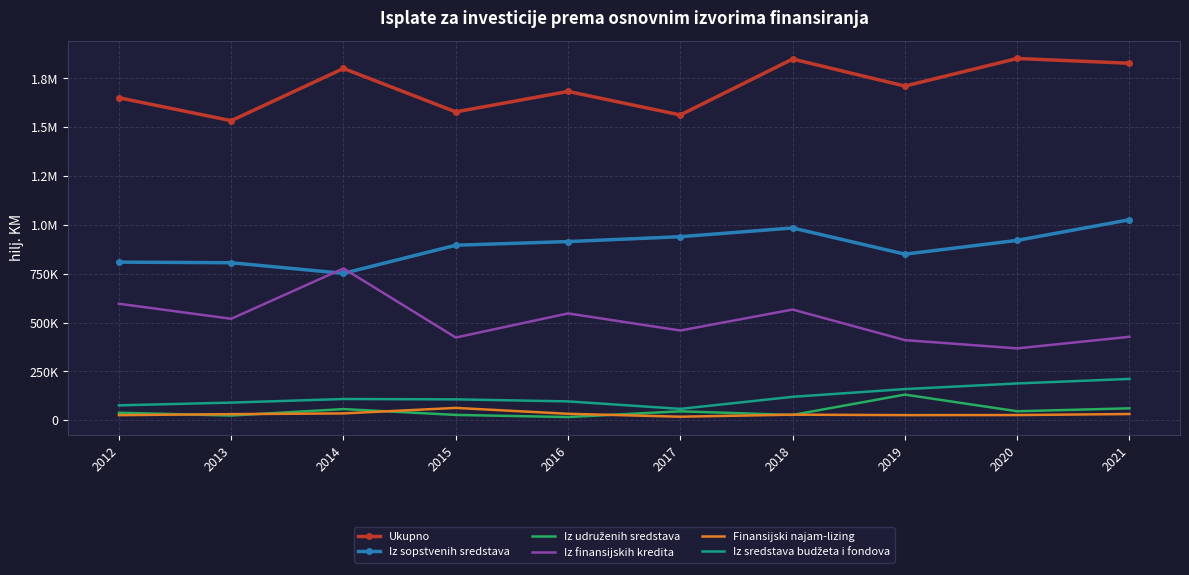

At how many categories does at least one series exceed 1783136?

4